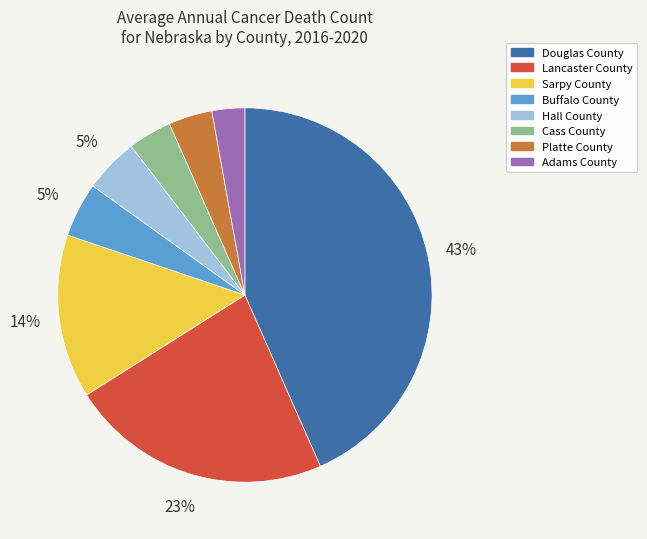

To the nearest percent, what is the difference between the Adams County and Sarpy County slice percentages?

11%